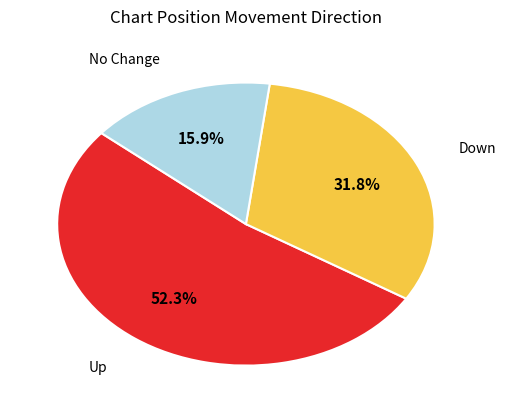

Does any single category account for the majority?

Yes